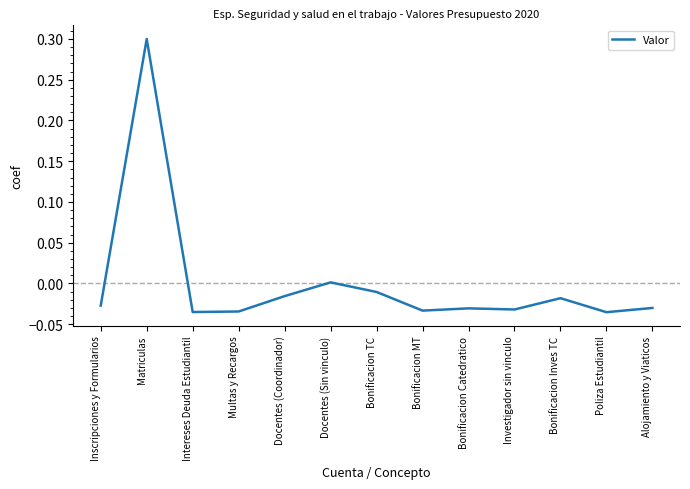

The chart shows a value of -0.0 at Bonificacion TC. True or false?

True